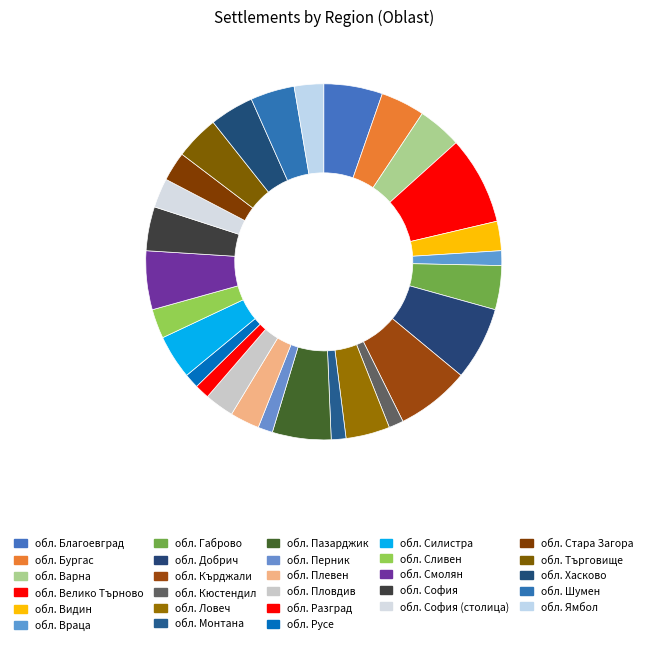

To the nearest percent, what is the combined percentage of обл. Видин and обл. Монтана?

4%